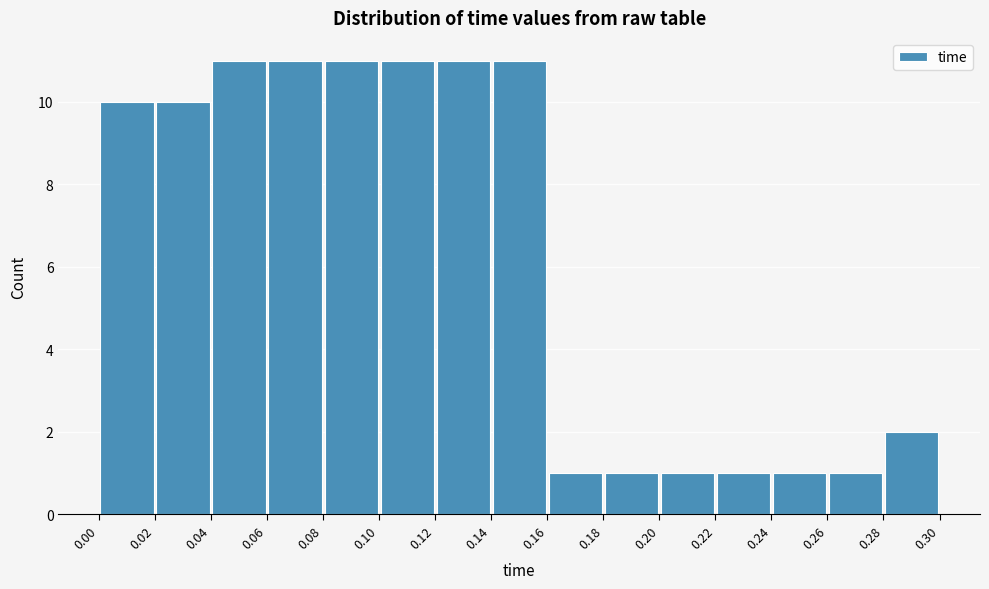

Reading left to right, transcribe this chart: for each bar, give the range it covers on the x-axis and its height. The values are not printed on the chart, so give them approximately, as read against the axis.

0.00 to 0.02: 10
0.02 to 0.04: 10
0.04 to 0.06: 11
0.06 to 0.08: 11
0.08 to 0.10: 11
0.10 to 0.12: 11
0.12 to 0.14: 11
0.14 to 0.16: 11
0.16 to 0.18: 1
0.18 to 0.20: 1
0.20 to 0.22: 1
0.22 to 0.24: 1
0.24 to 0.26: 1
0.26 to 0.28: 1
0.28 to 0.30: 2